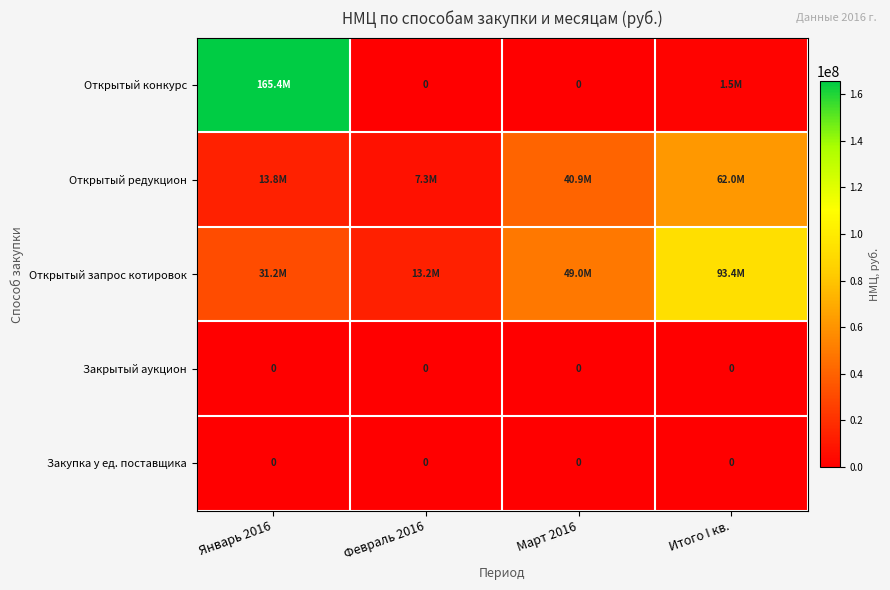

The value of Закрытый аукцион at Январь 2016 is 0. True or false?

True